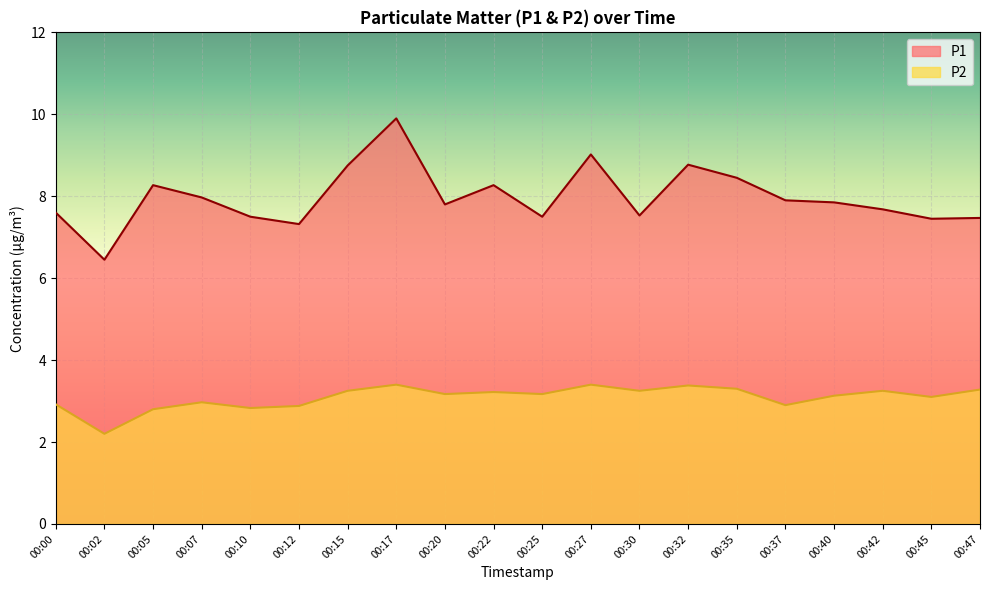

Does the chart display data point markers on the line(s)?

No